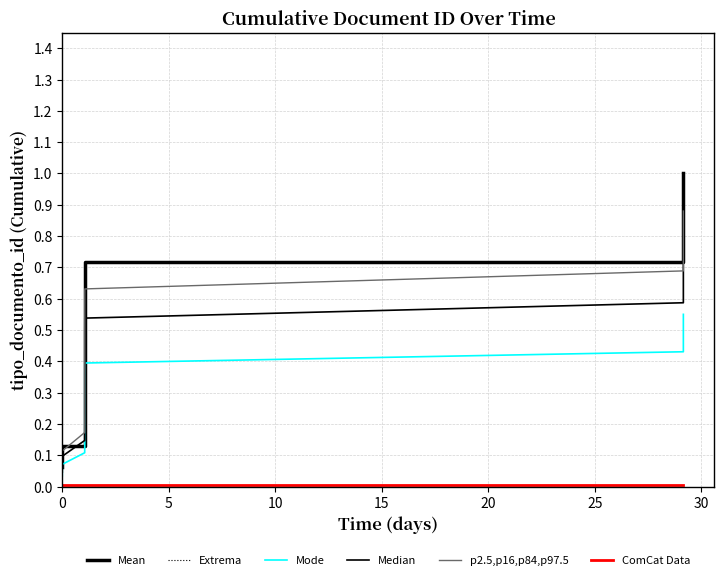

How many lines are shown in the chart?

6